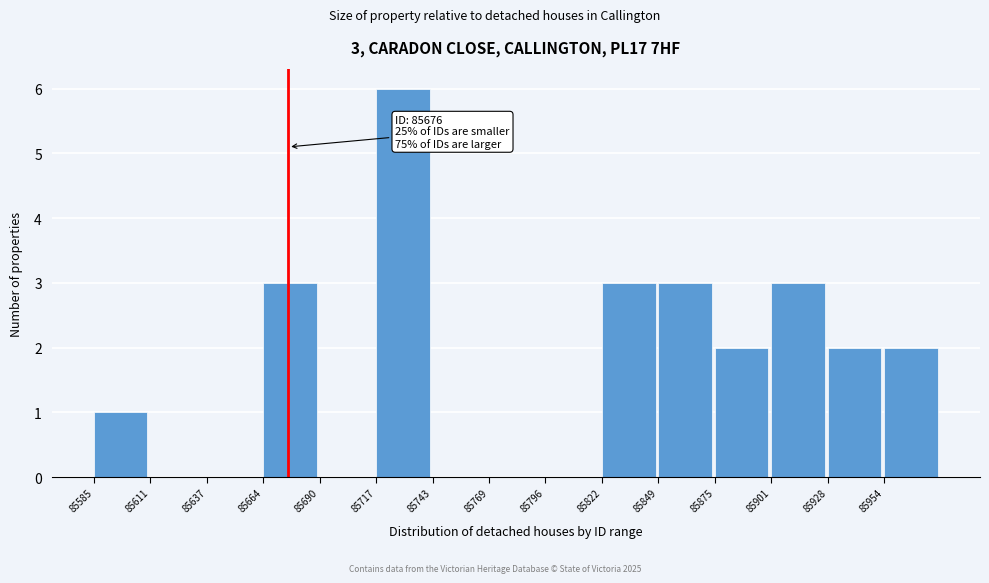

Over which range of the x-axis is the bar tallest?

85715 to 85745